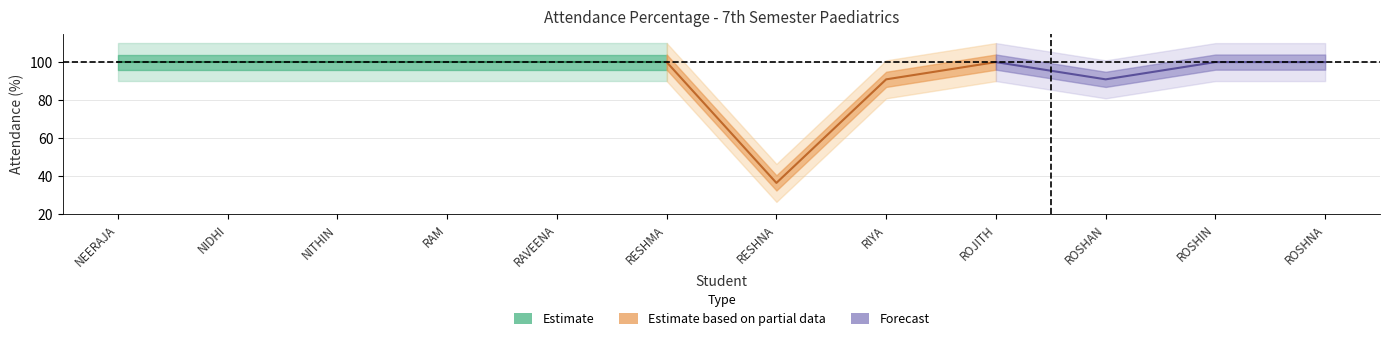

Reading right to left, transcribe all the data shown in this chart.

ROSHNA ROMIO=100.0	ROSHIN ROY CHETTAKAD=100.0	ROSHAN R NAIR=90.9	ROJITH JOSEPH RAY=100.0	RIYA TRISSA SIBY=90.9	RESHNA SURESH L=36.4	RESHMA VINOD=100.0	RAVEENA R NATH=100.0	RAM BHASKAR=100.0	NITHIN K MAMMEN=100.0	NIDHI S RAJ=100.0	NEERAJA BALAGOPAL=100.0